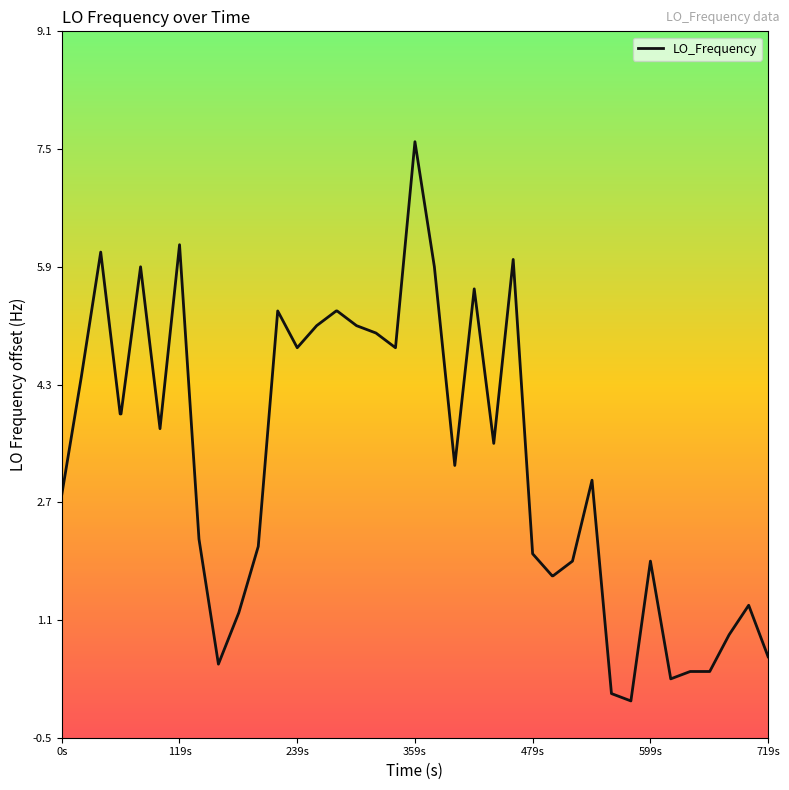

What is the difference between the maximum and minimum values?

7.6